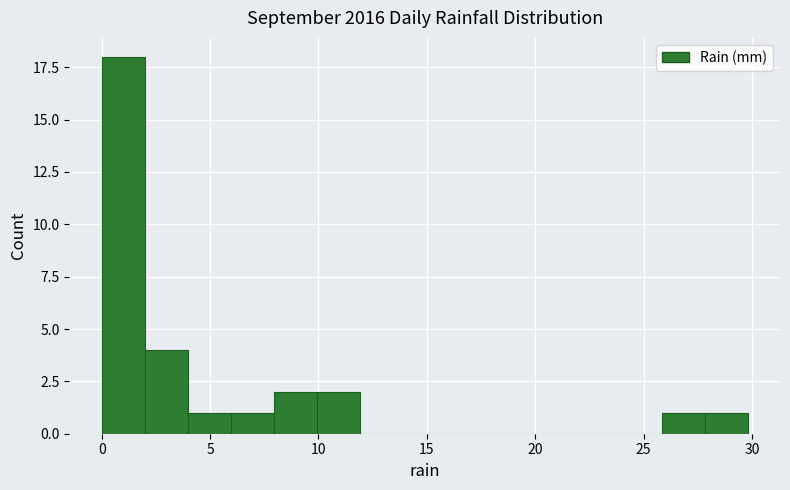

Around what value on the x-axis is the tallest bar? Give the approximate position of its centre, as read against the axis.

1.0